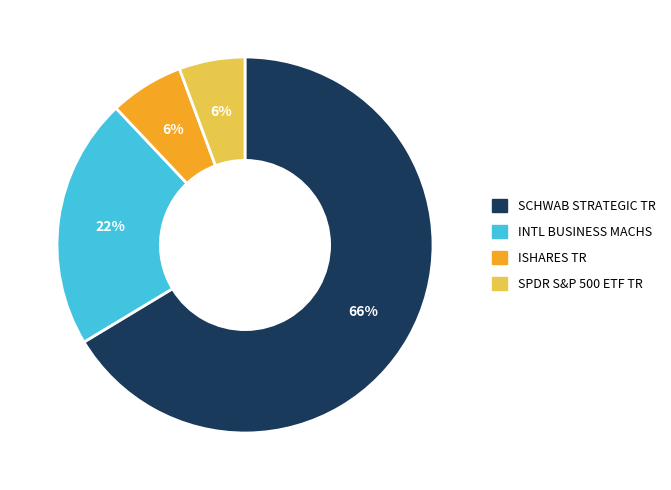

To the nearest percent, what is the average slice percentage?

25%